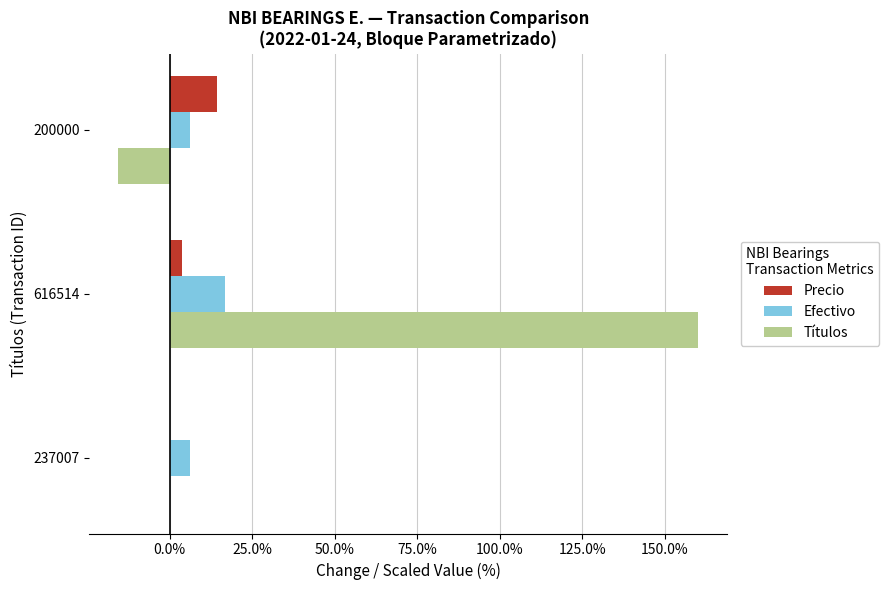

What is the sum of all Títulos values?

144.5